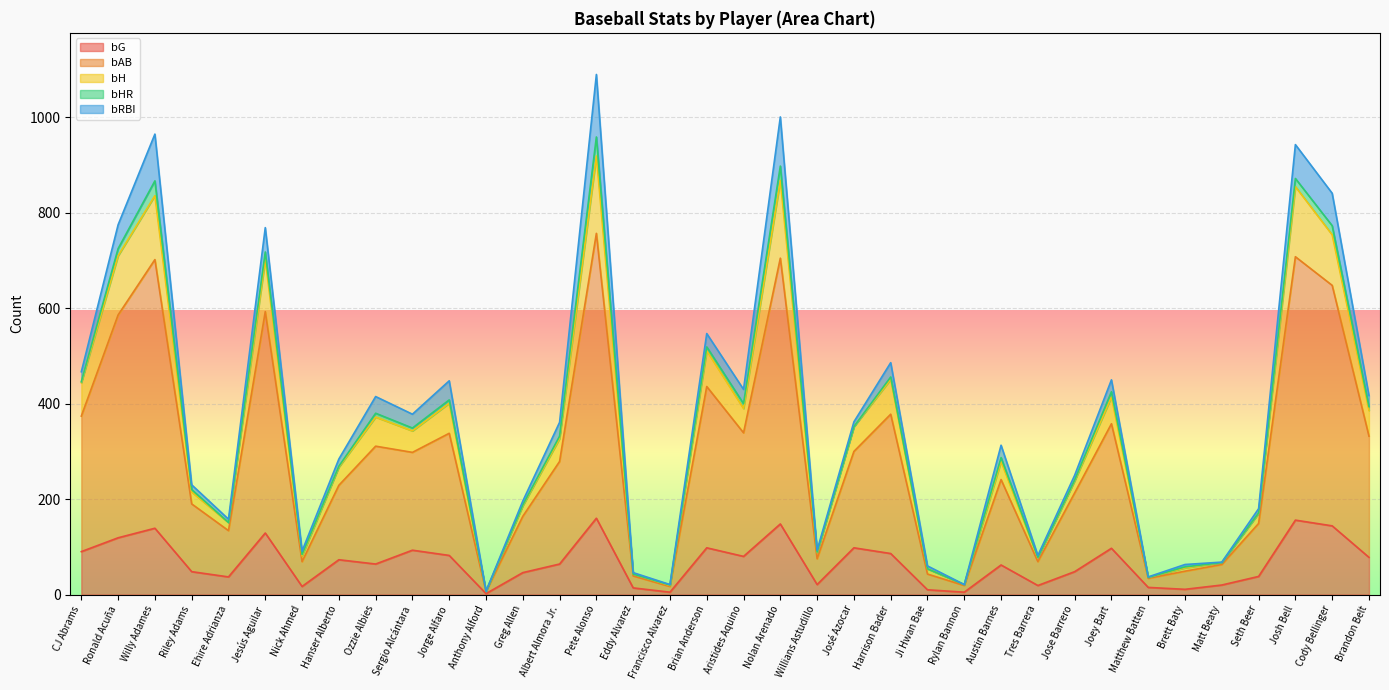

What is the maximum value for bG?

160